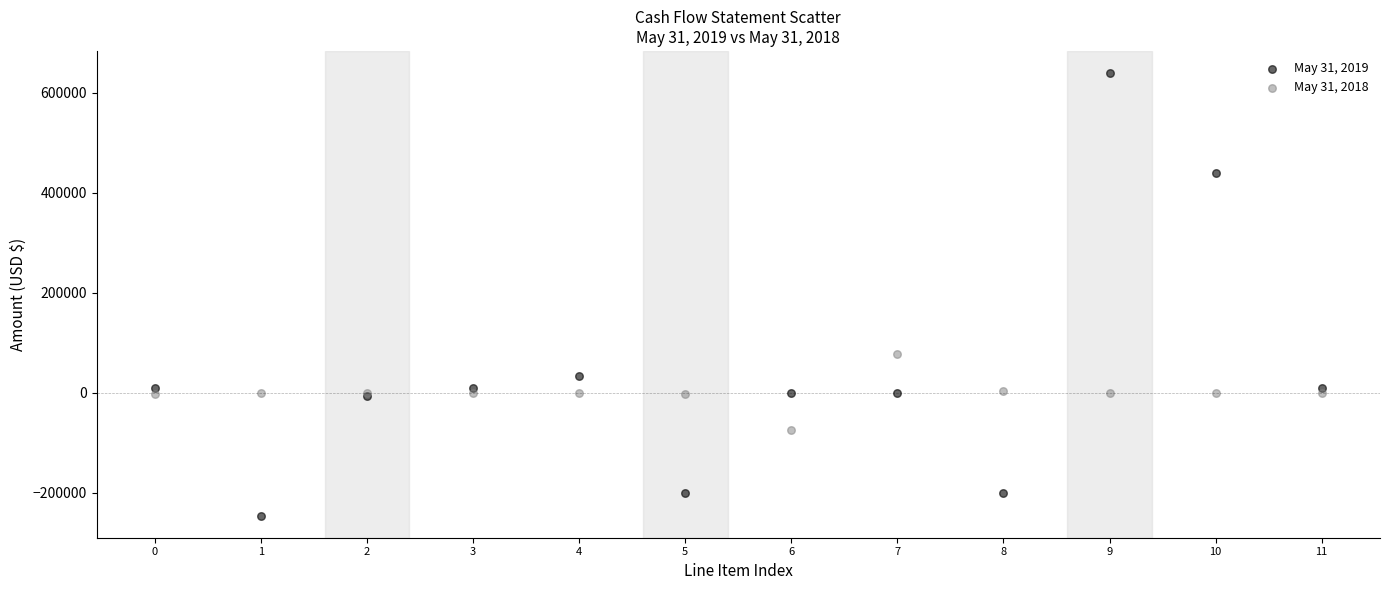

What are all the series names shown in the legend?

May 31, 2019, May 31, 2018